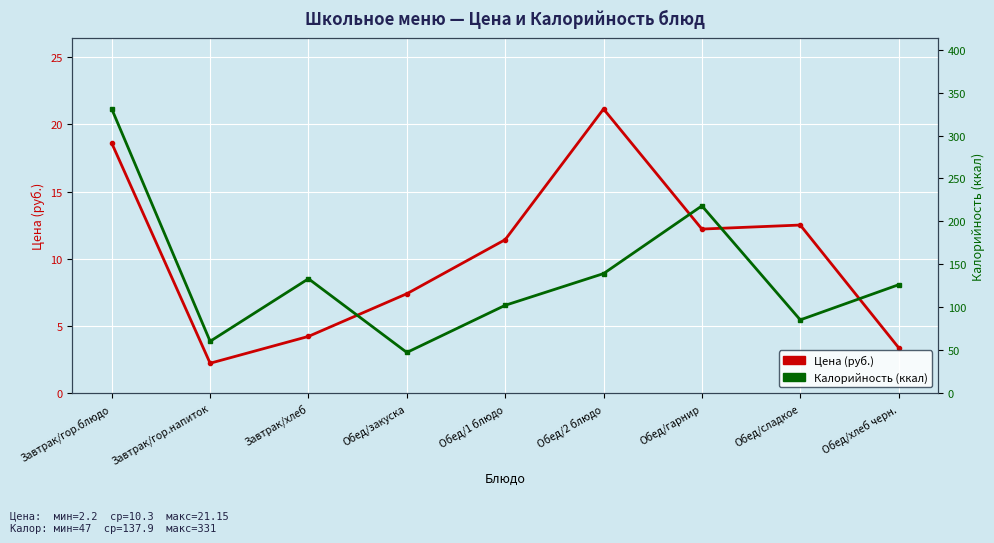

Reading left to right, what are all the values shown in this chart?

Цена (руб.): 18.6	2.2	4.2	7.4	11.4	21.1	12.2	12.5	3.4
Калорийность (ккал): 331.0	60.0	133.0	47.0	102.0	139.0	218.0	85.0	126.0